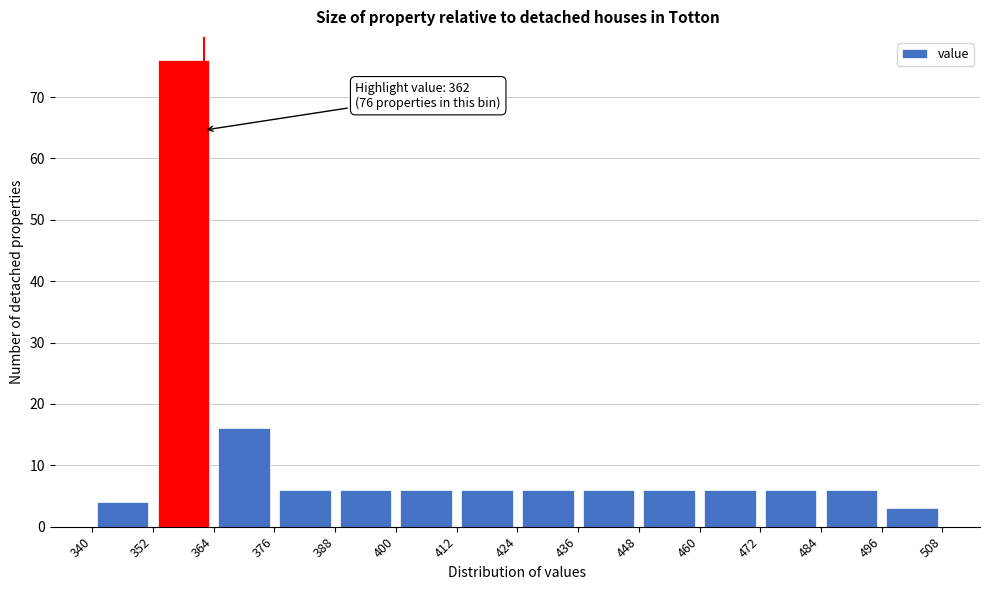

Which range on the x-axis has the tallest bar?

352 to 364